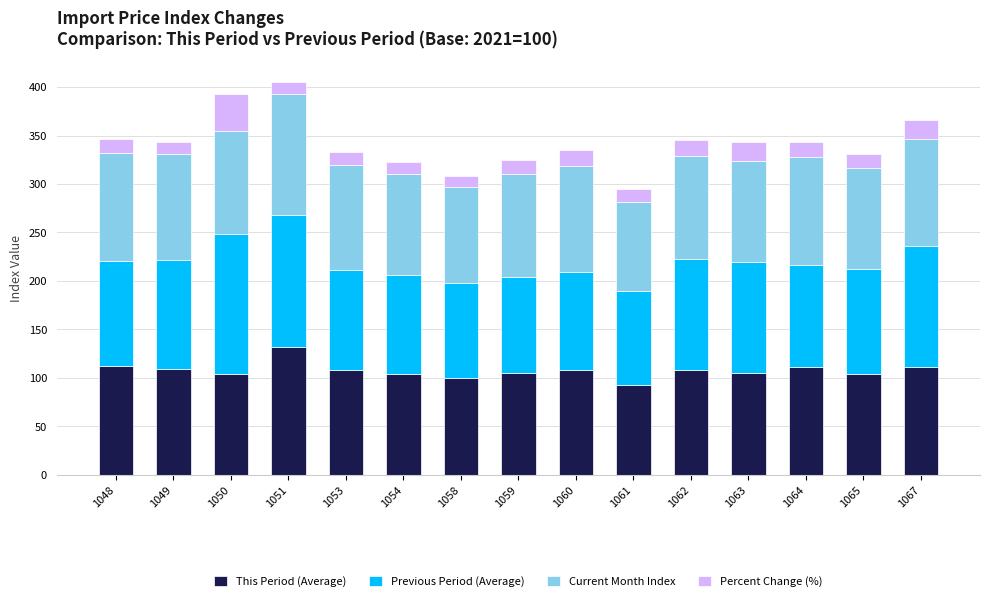

What is the minimum value for This Period (Average)?

93.0